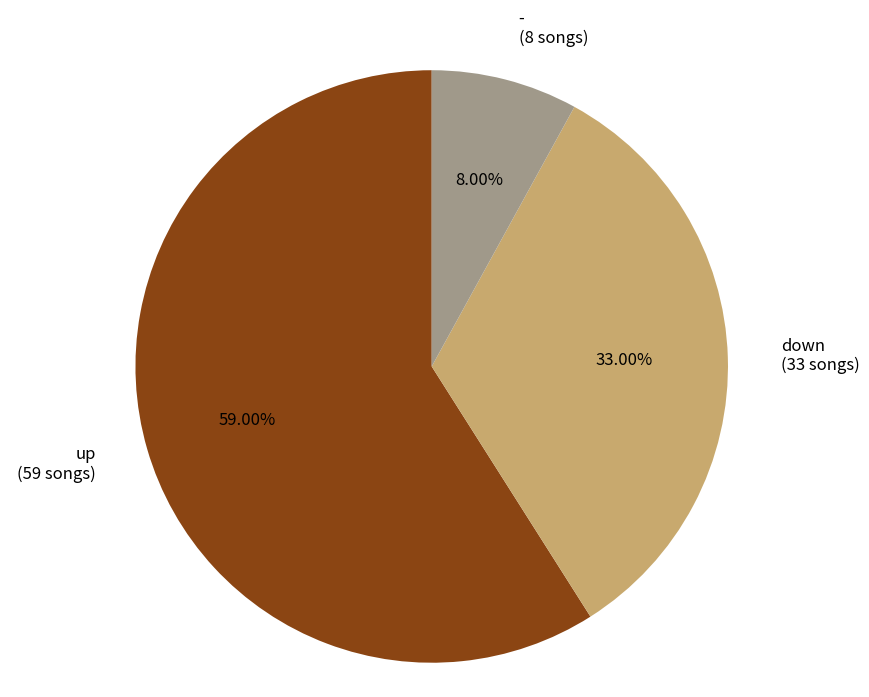

To the nearest percent, what is the difference between the up and - slice percentages?

51%